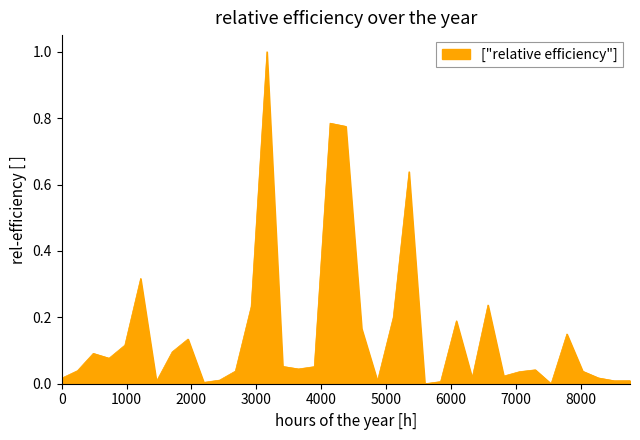

Does the chart have visible grid lines?

No